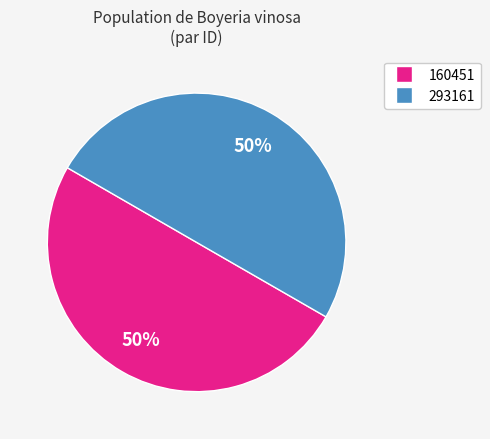

To the nearest percent, what is the average slice percentage?

50%